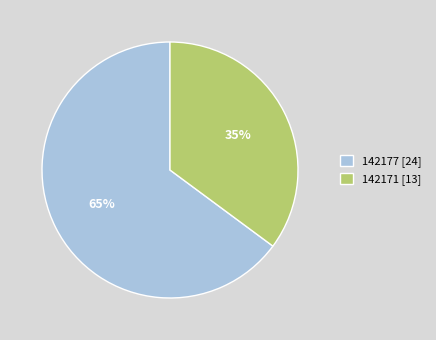

To the nearest percent, what portion does 142171 represent?

35%